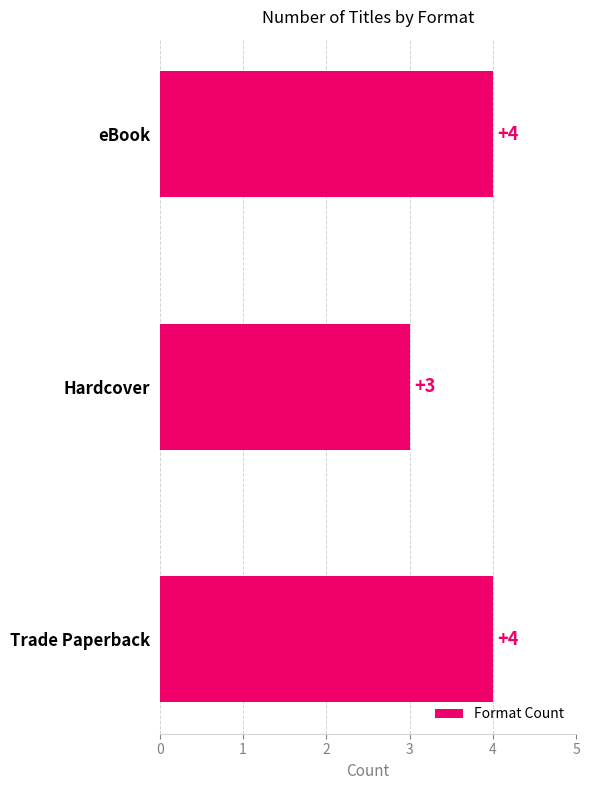

What is the sum of all values?

11